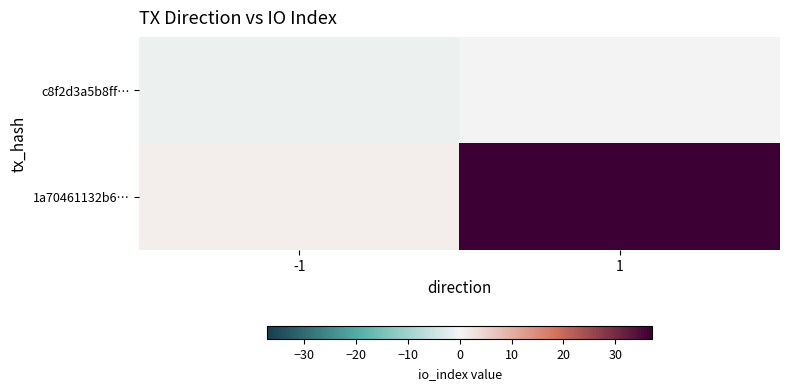

Which series has the widest spread of values?

1a70461132b6…